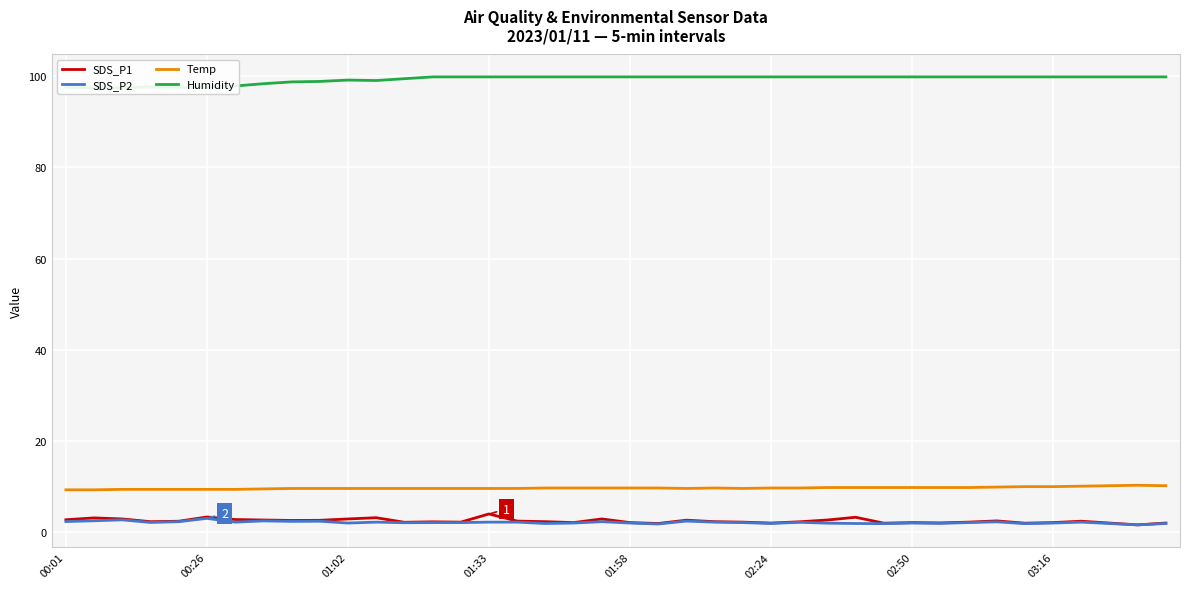

What is the sum of all Temp values?

383.8